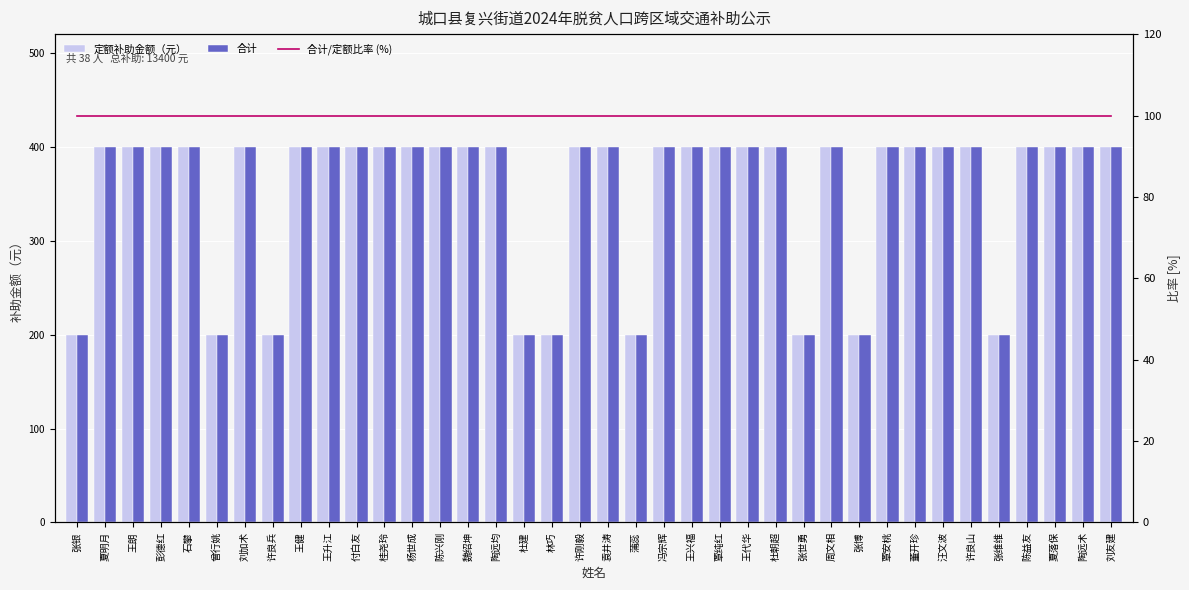

Reading left to right, extract all data points from this chart.

定额补助金额（元）: 200	400	400	400	400	200	400	200	400	400	400	400	400	400	400	400	200	200	400	400	200	400	400	400	400	400	200	400	200	400	400	400	400	200	400	400	400	400
合计: 200	400	400	400	400	200	400	200	400	400	400	400	400	400	400	400	200	200	400	400	200	400	400	400	400	400	200	400	200	400	400	400	400	200	400	400	400	400
合计/定额比率 (%): 100	100	100	100	100	100	100	100	100	100	100	100	100	100	100	100	100	100	100	100	100	100	100	100	100	100	100	100	100	100	100	100	100	100	100	100	100	100